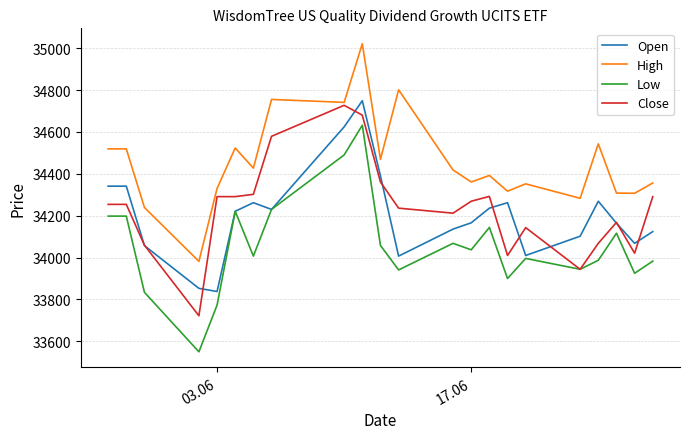

What is the minimum value for Low?

33550